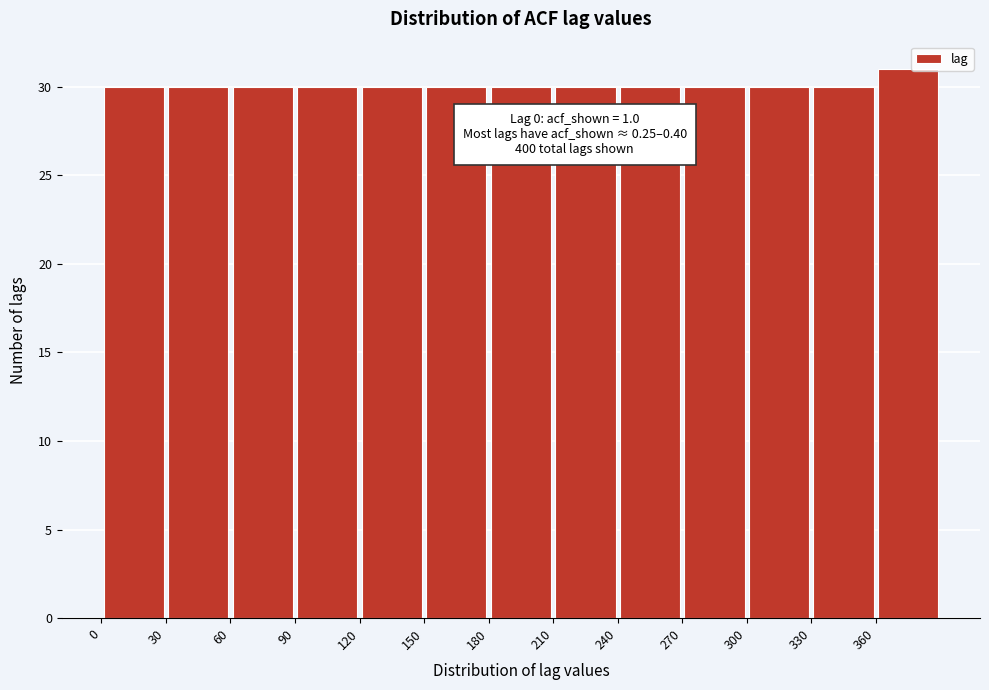

Which range on the x-axis has the tallest bar?

360 to 390